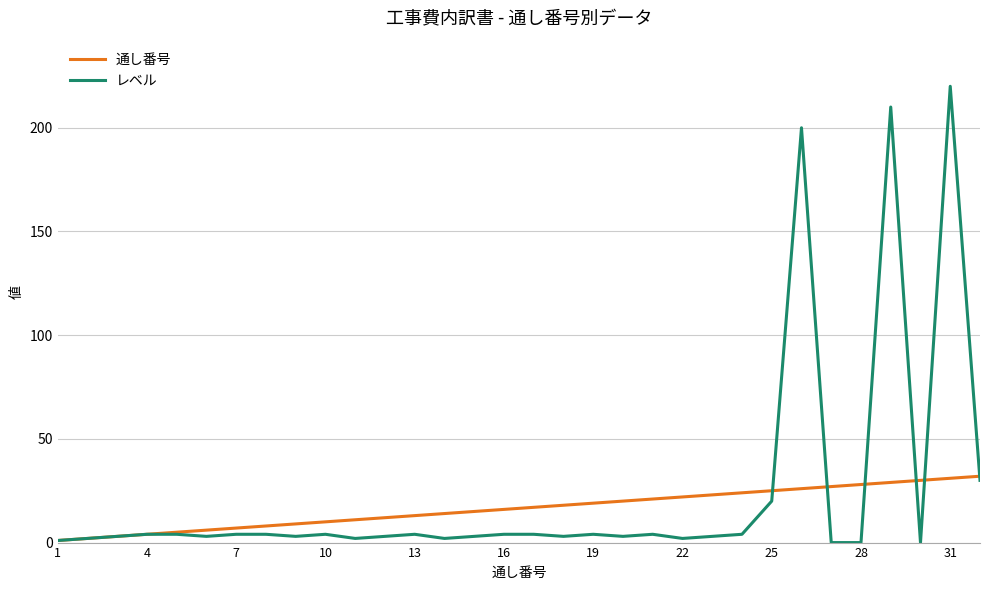

What is the maximum value shown in the chart?

220